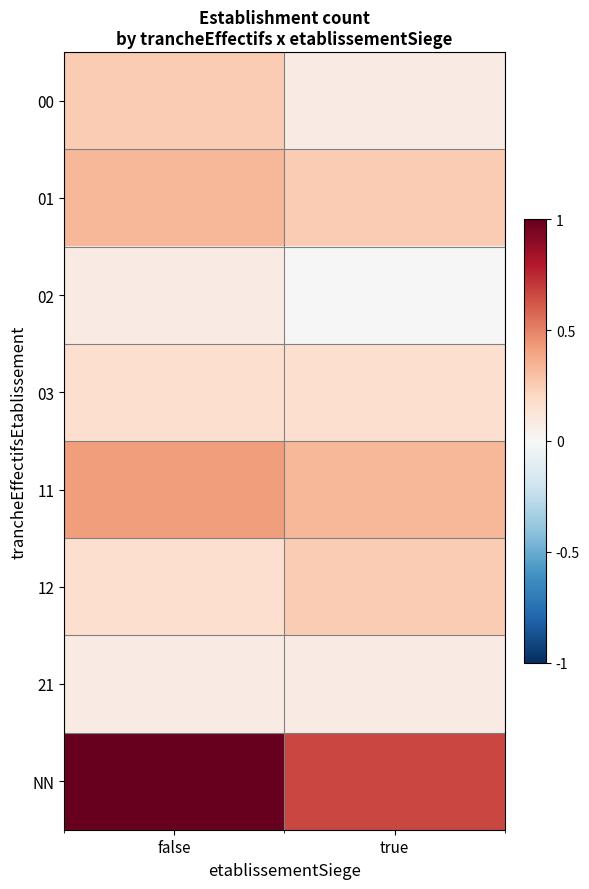

Count the number of data series in this chart.

8